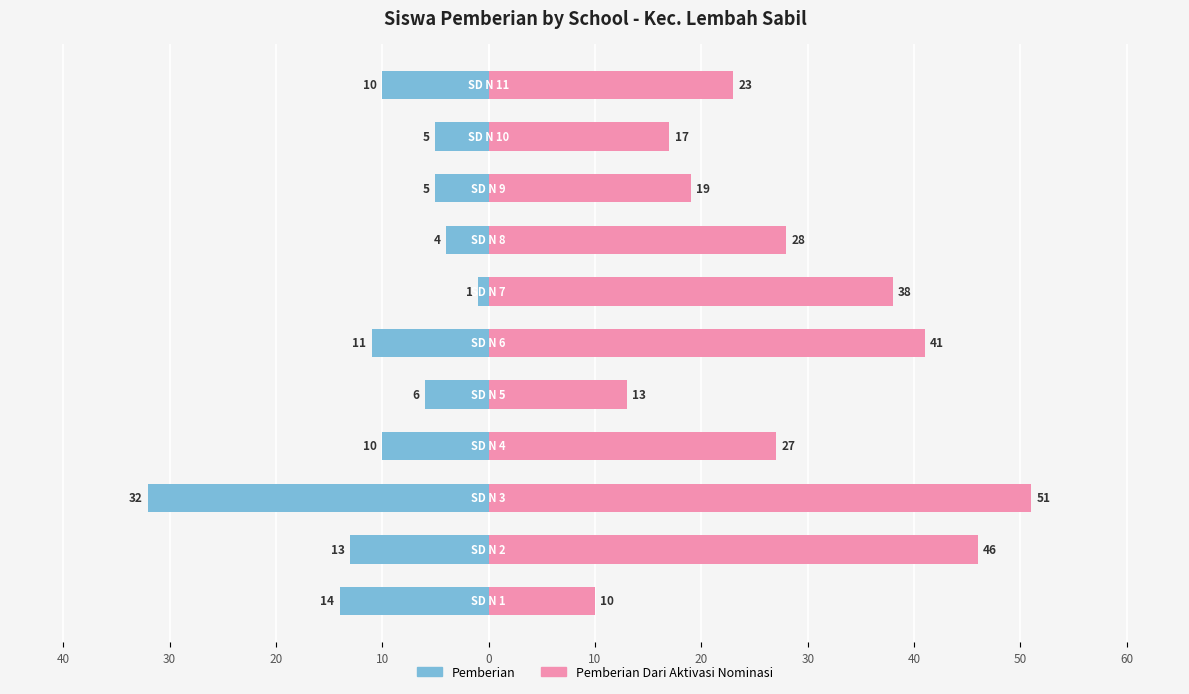

What is the minimum value for Pemberian Dari Aktivasi Nominasi?

10